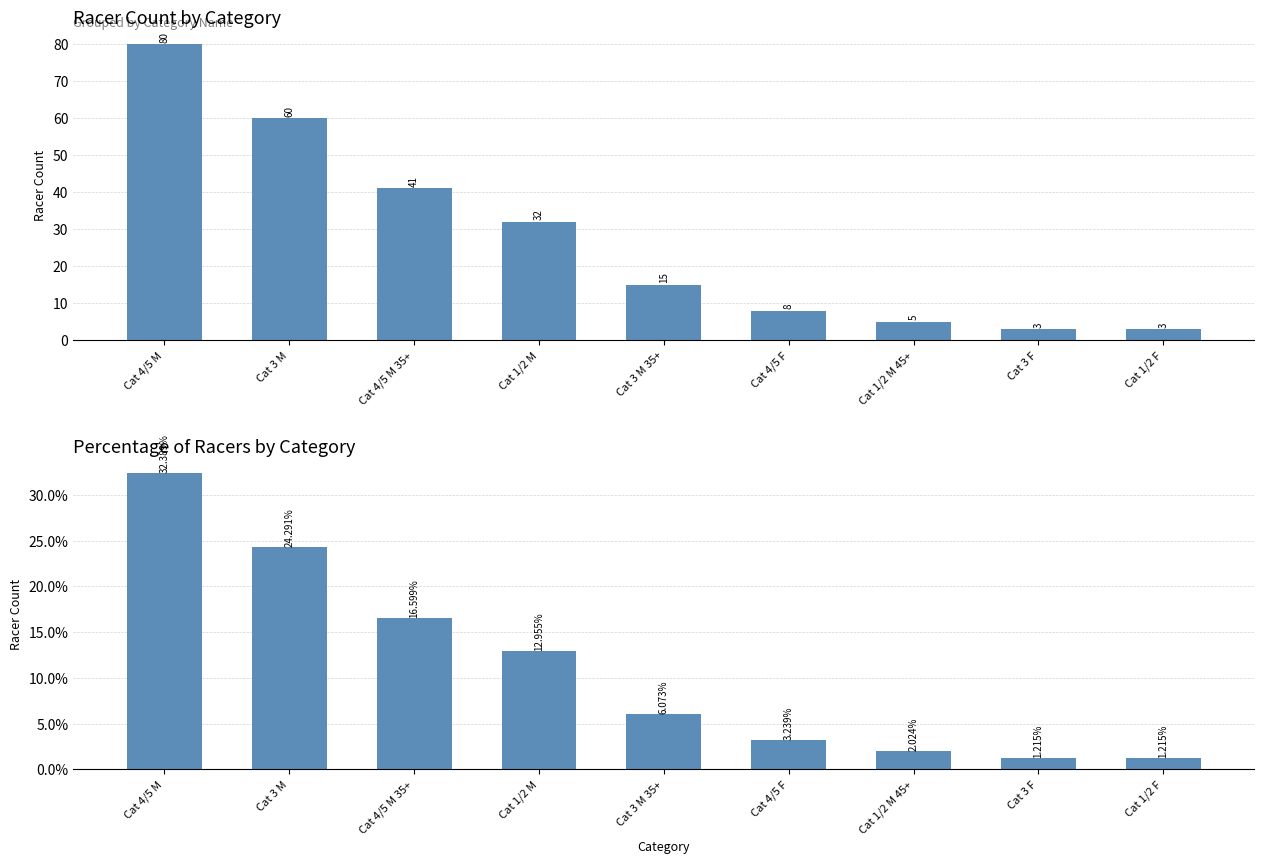

The value of Percentage at Cat 3 F is 1.2. True or false?

True